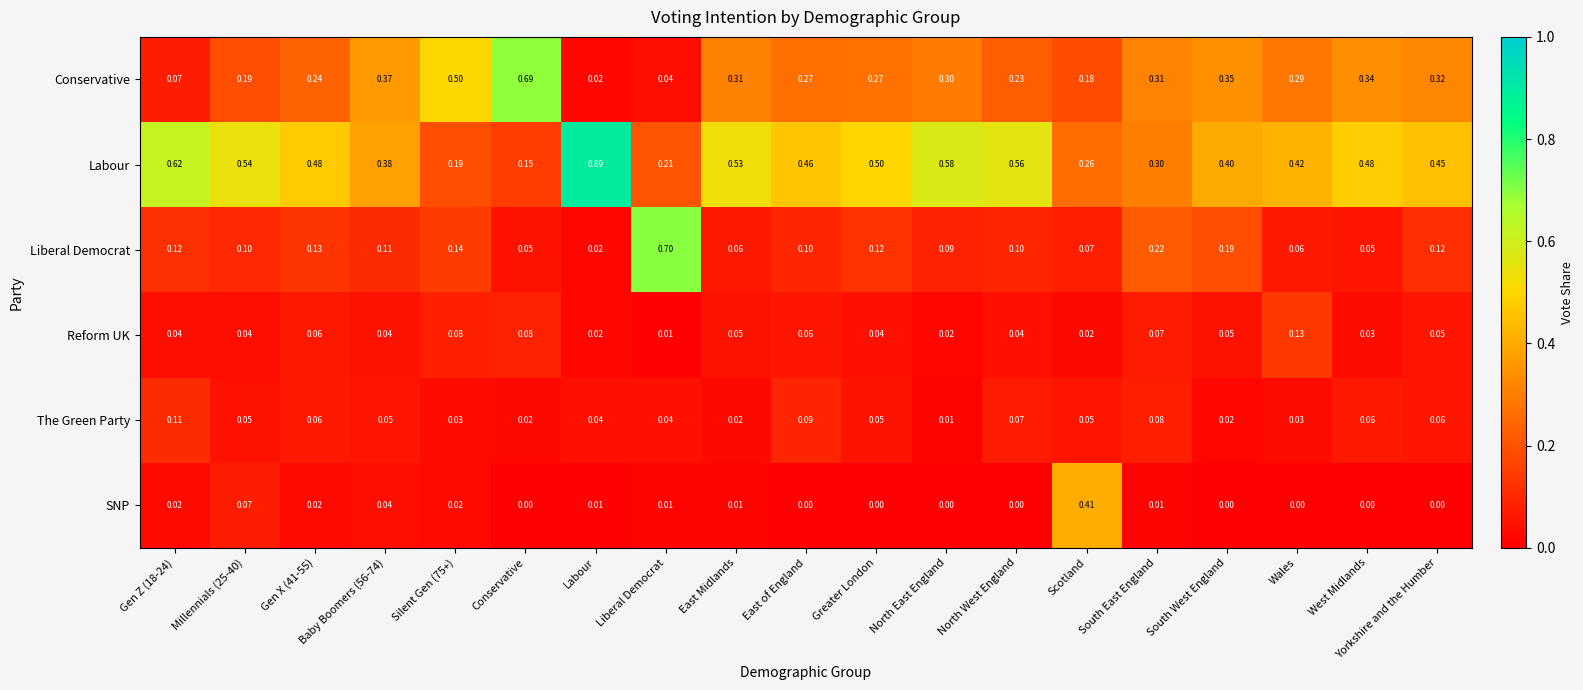

Count the number of categories in the chart.

19